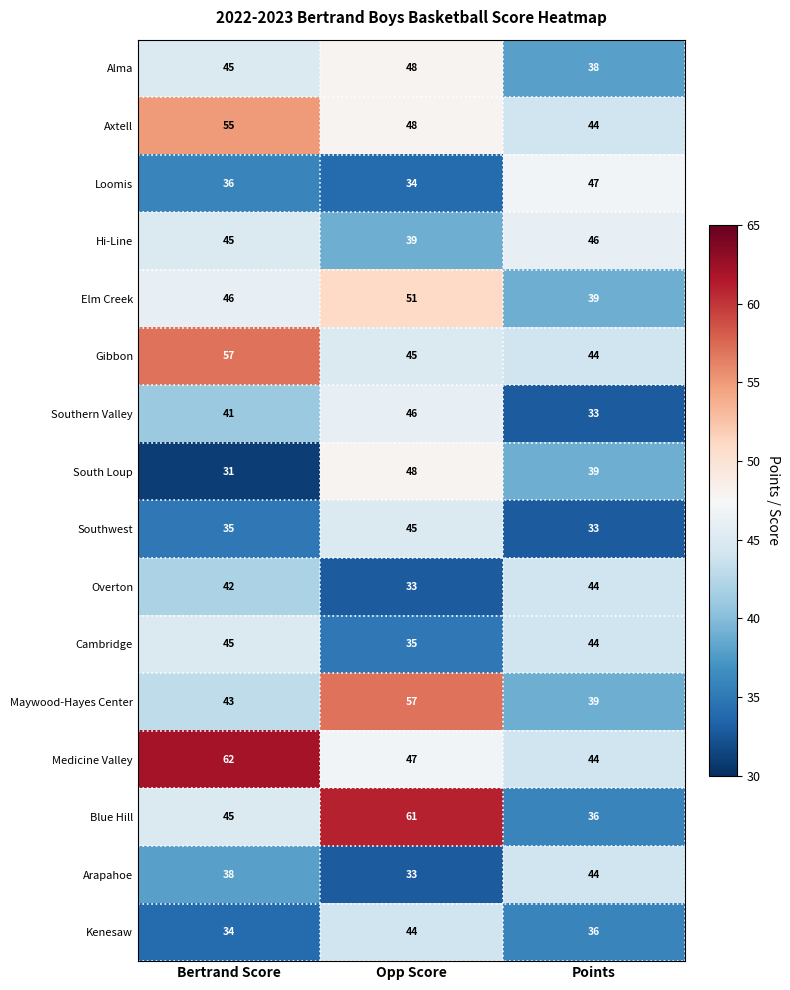

True or false: Gibbon has a value of 17 at Opp Score.

False